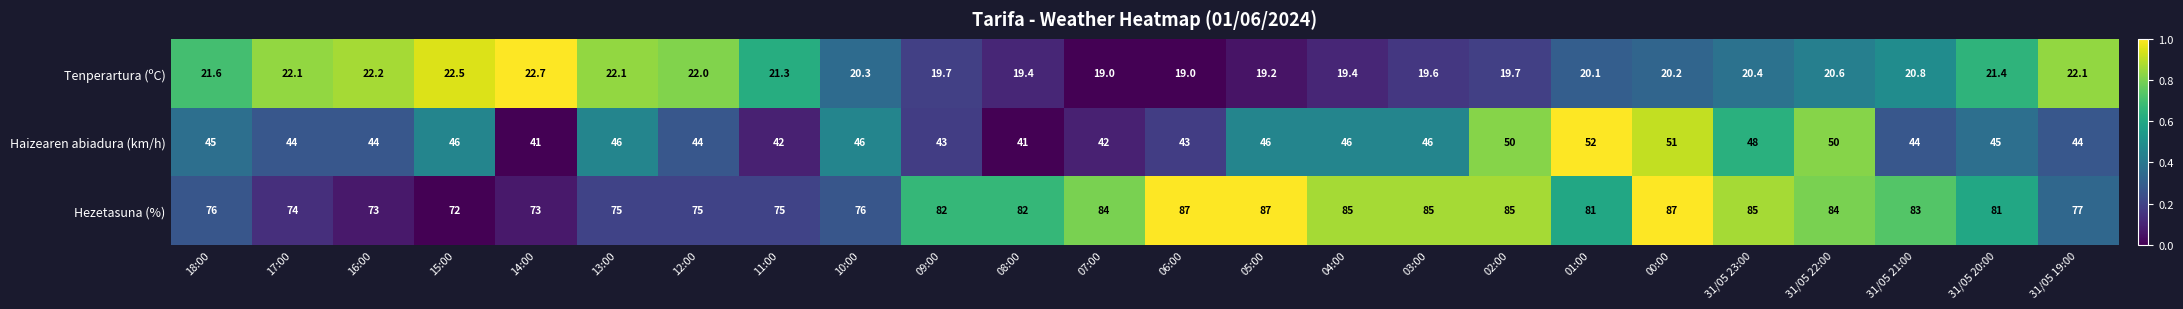

Rank the series at 00:00 from lowest to highest value.

Tenperartura (ºC), Haizearen abiadura (km/h), Hezetasuna (%)